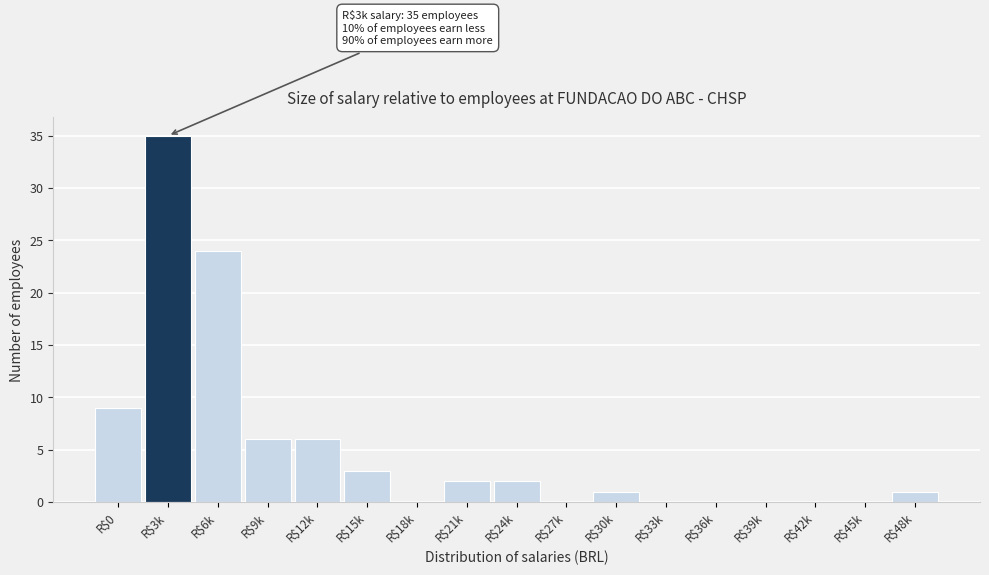

What is the maximum value shown in the chart?

35